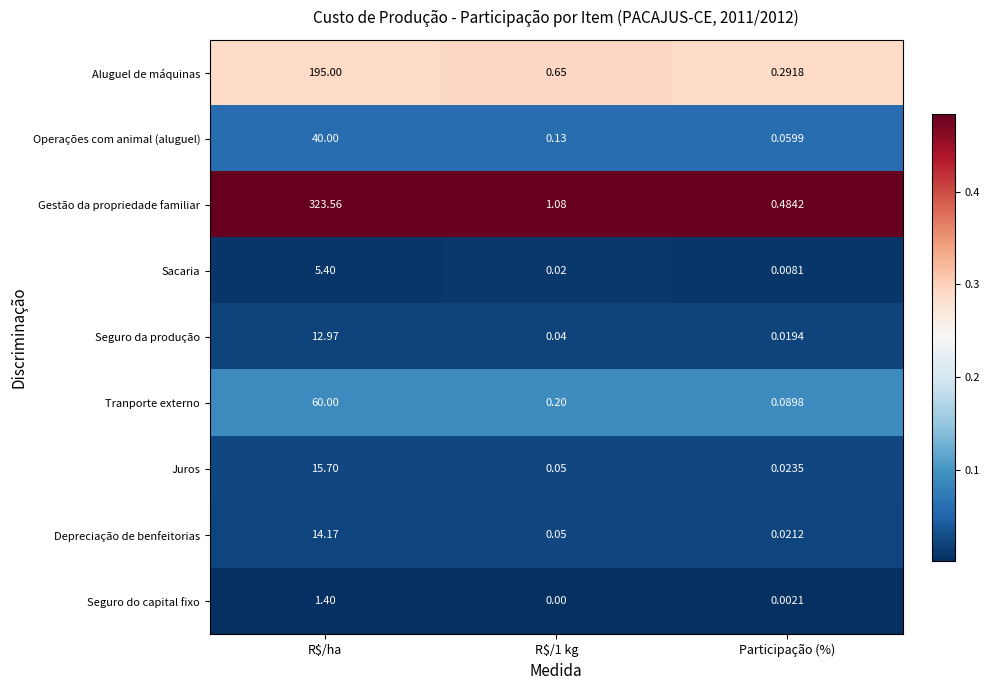

Which series has the widest spread of values?

Gestão da propriedade familiar